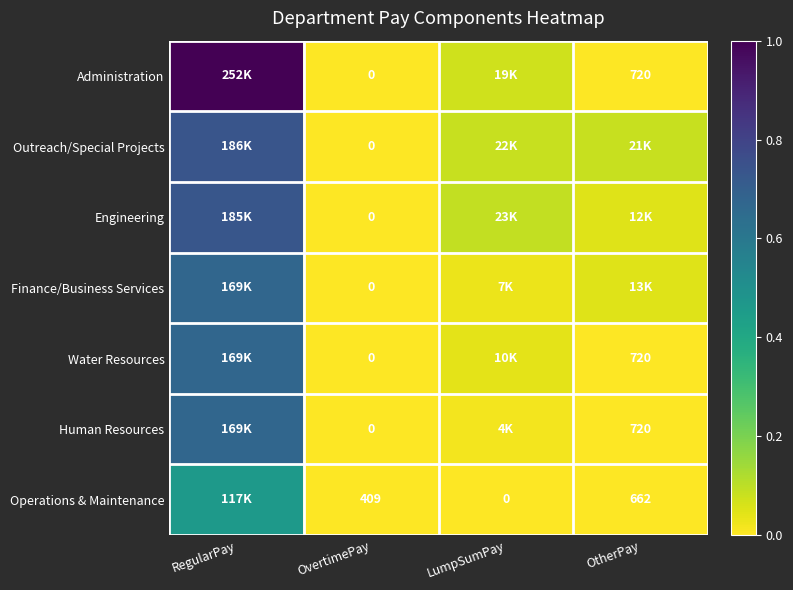

Which series has the largest total across all categories?

Administration